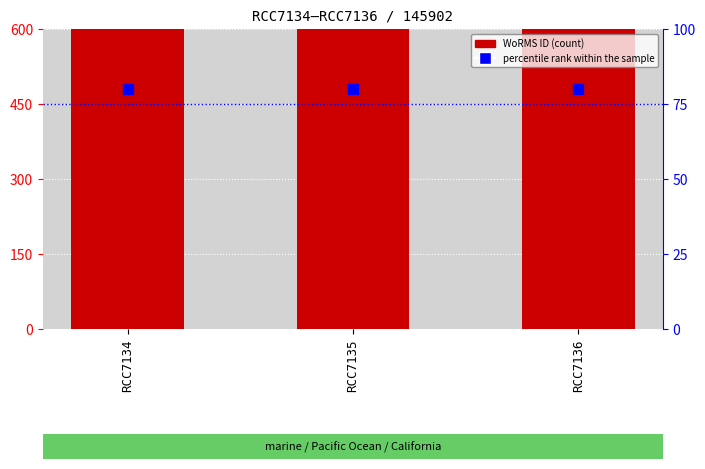

Which series contains the lowest Y value?

percentile rank within the sample